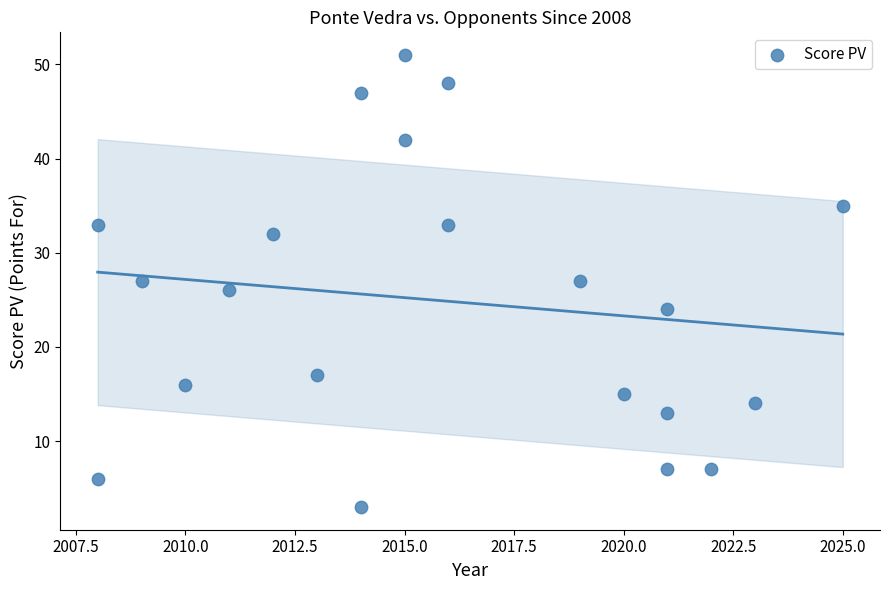

What is the range of Y values (max minus min)?

48